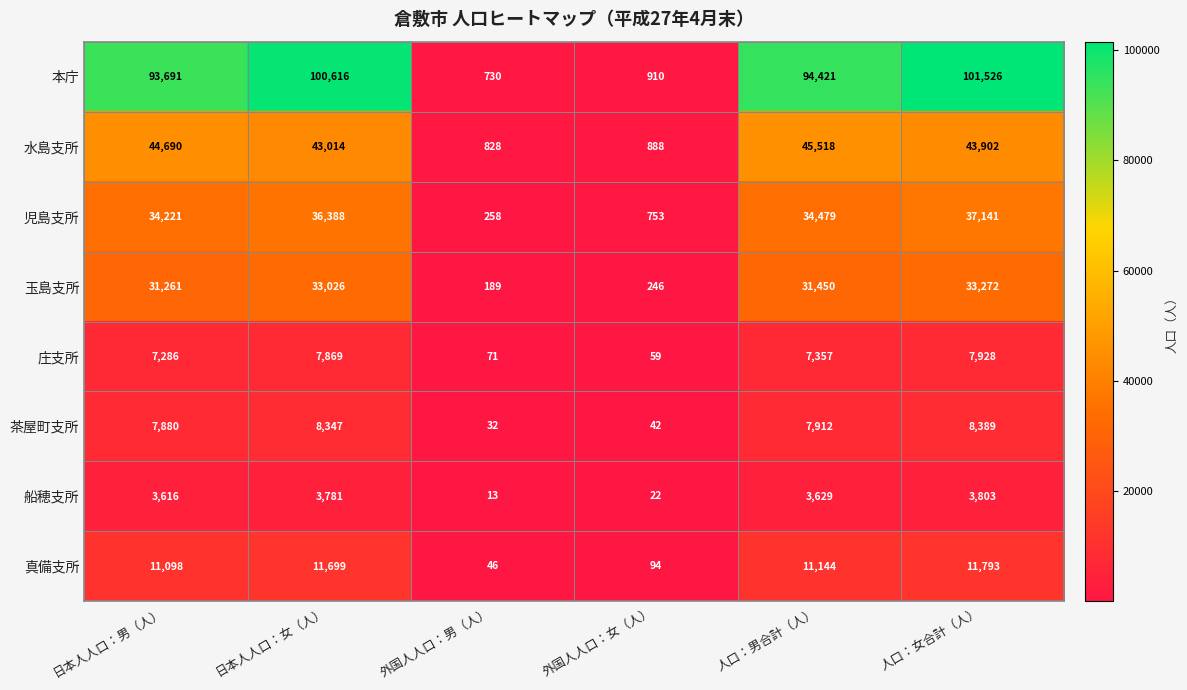

What is the sum of the 本庁 values at 人口：男合計（人） and 人口：女合計（人）?

195947